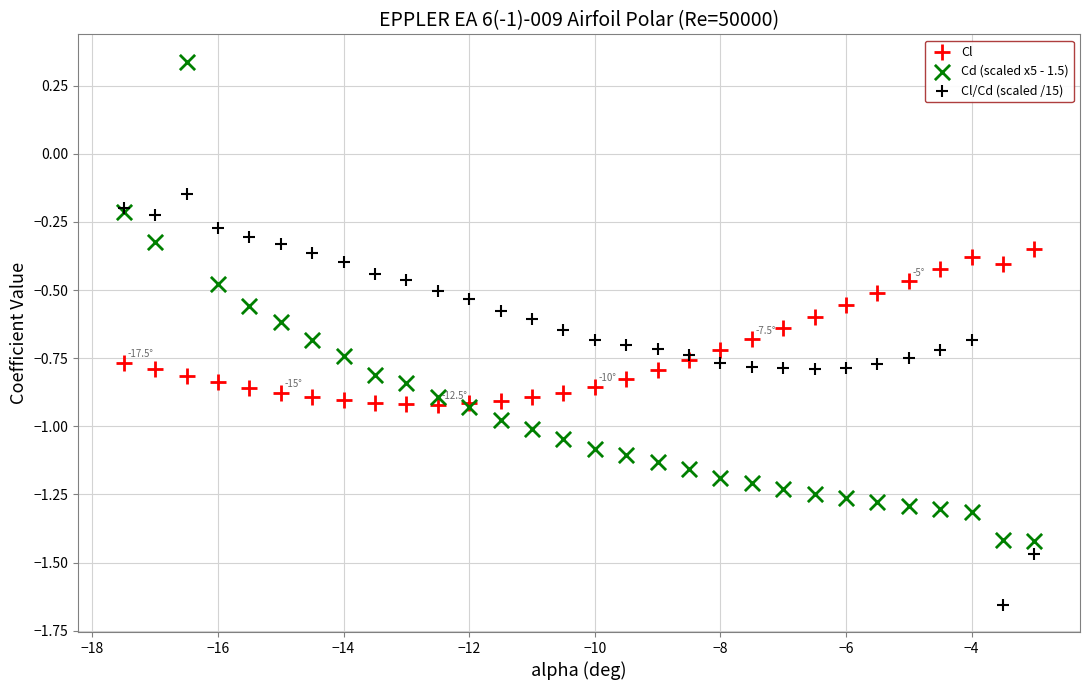

What is the X range (max minus min) for the scatter plot?

14.5